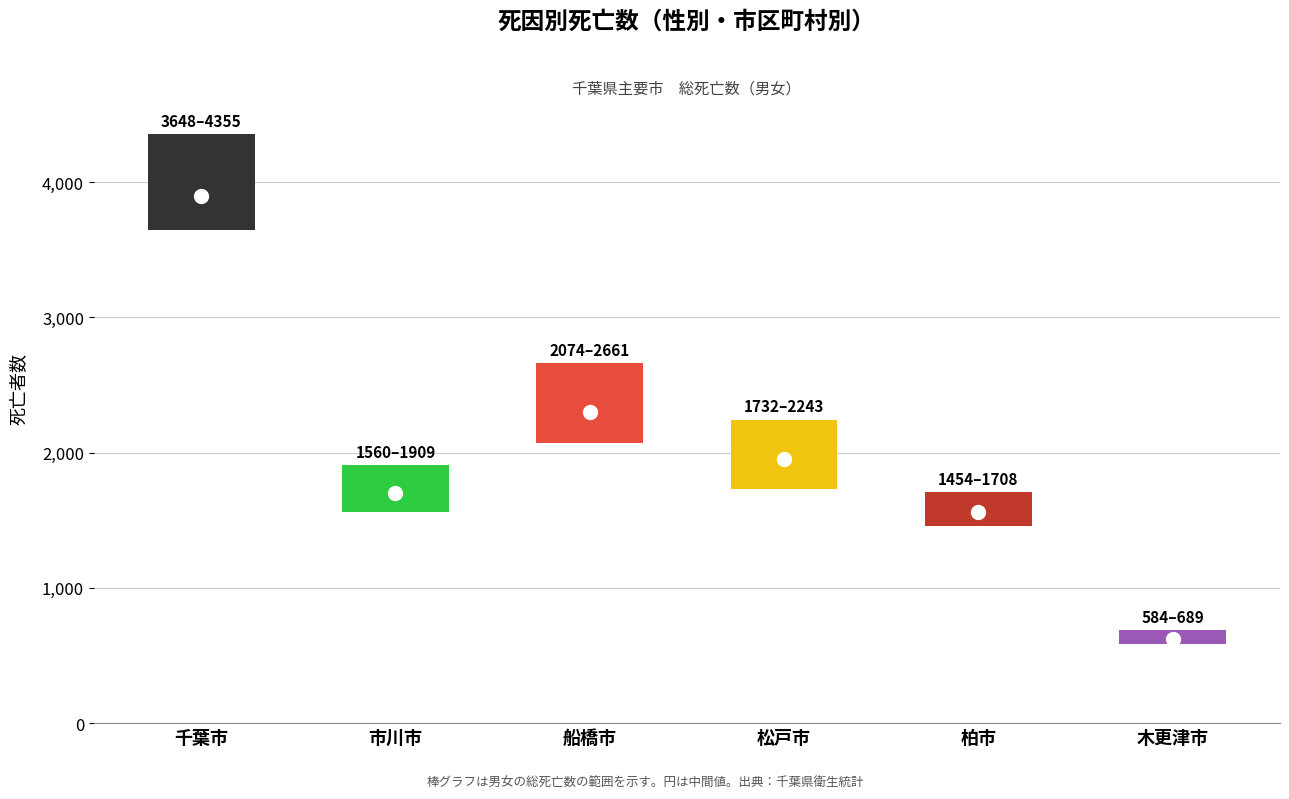

Are the bars grouped side by side (vs. stacked)?

Yes